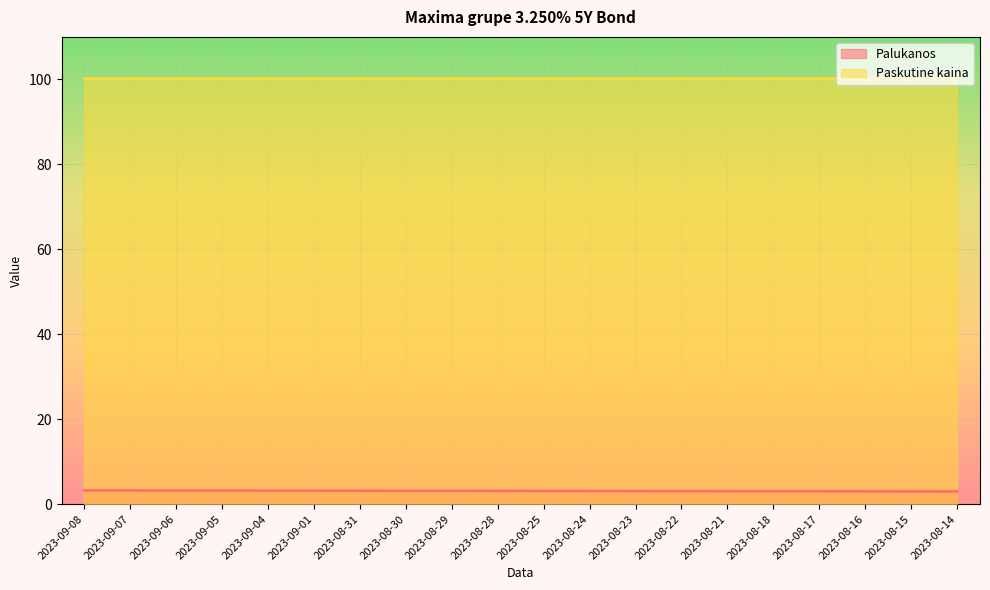

The value at 2023-09-06 is 4.4. True or false?

False